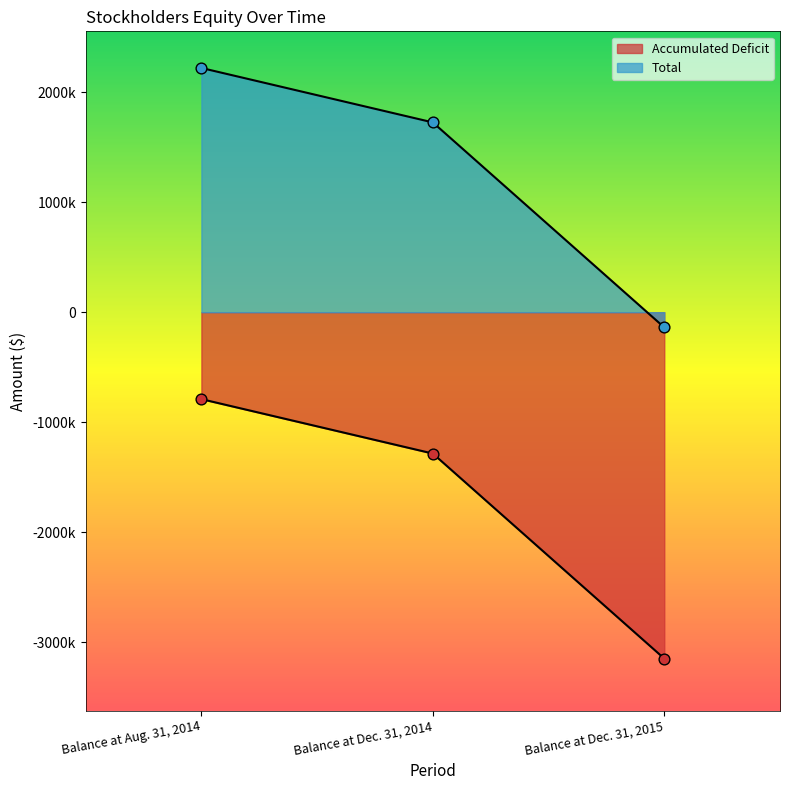

Which series contains the lowest Y value?

Accumulated Deficit